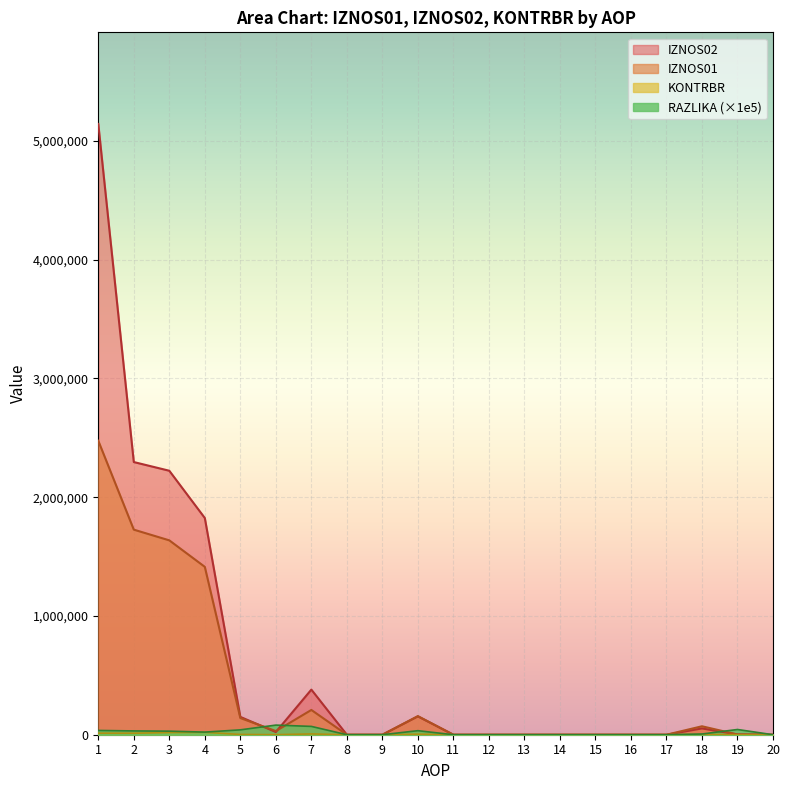

What is the difference between the second highest and second lowest values in the IZNOS01 series?

1727138.0